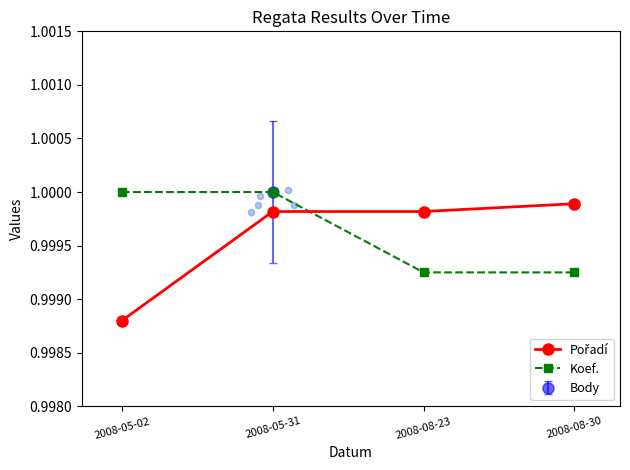

Which series has the largest total across all categories?

Koef.